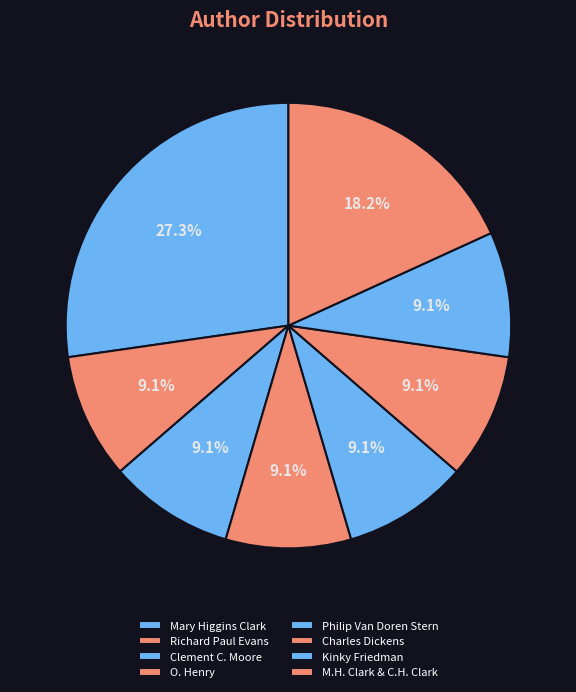

How many segments does this pie chart have?

8